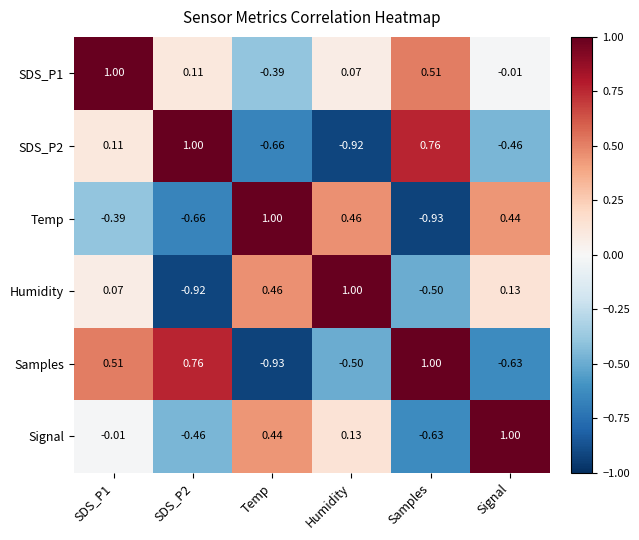

Which series changed the most between SDS_P1 and Temp?

Samples